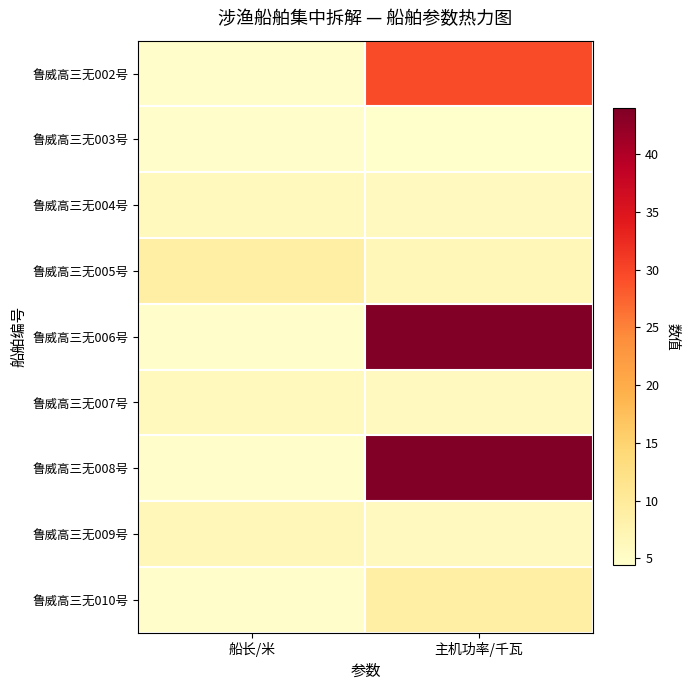

Which series has the largest range (max minus min)?

鲁威高三无006号